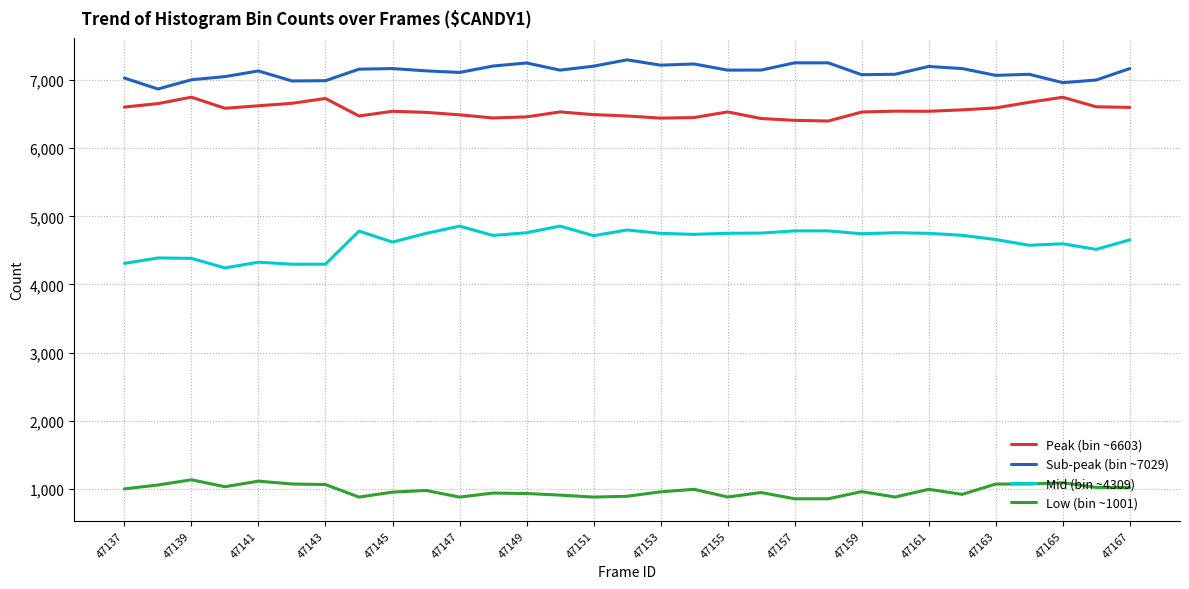

Which series has the largest total across all categories?

Sub-peak (bin ~7029)